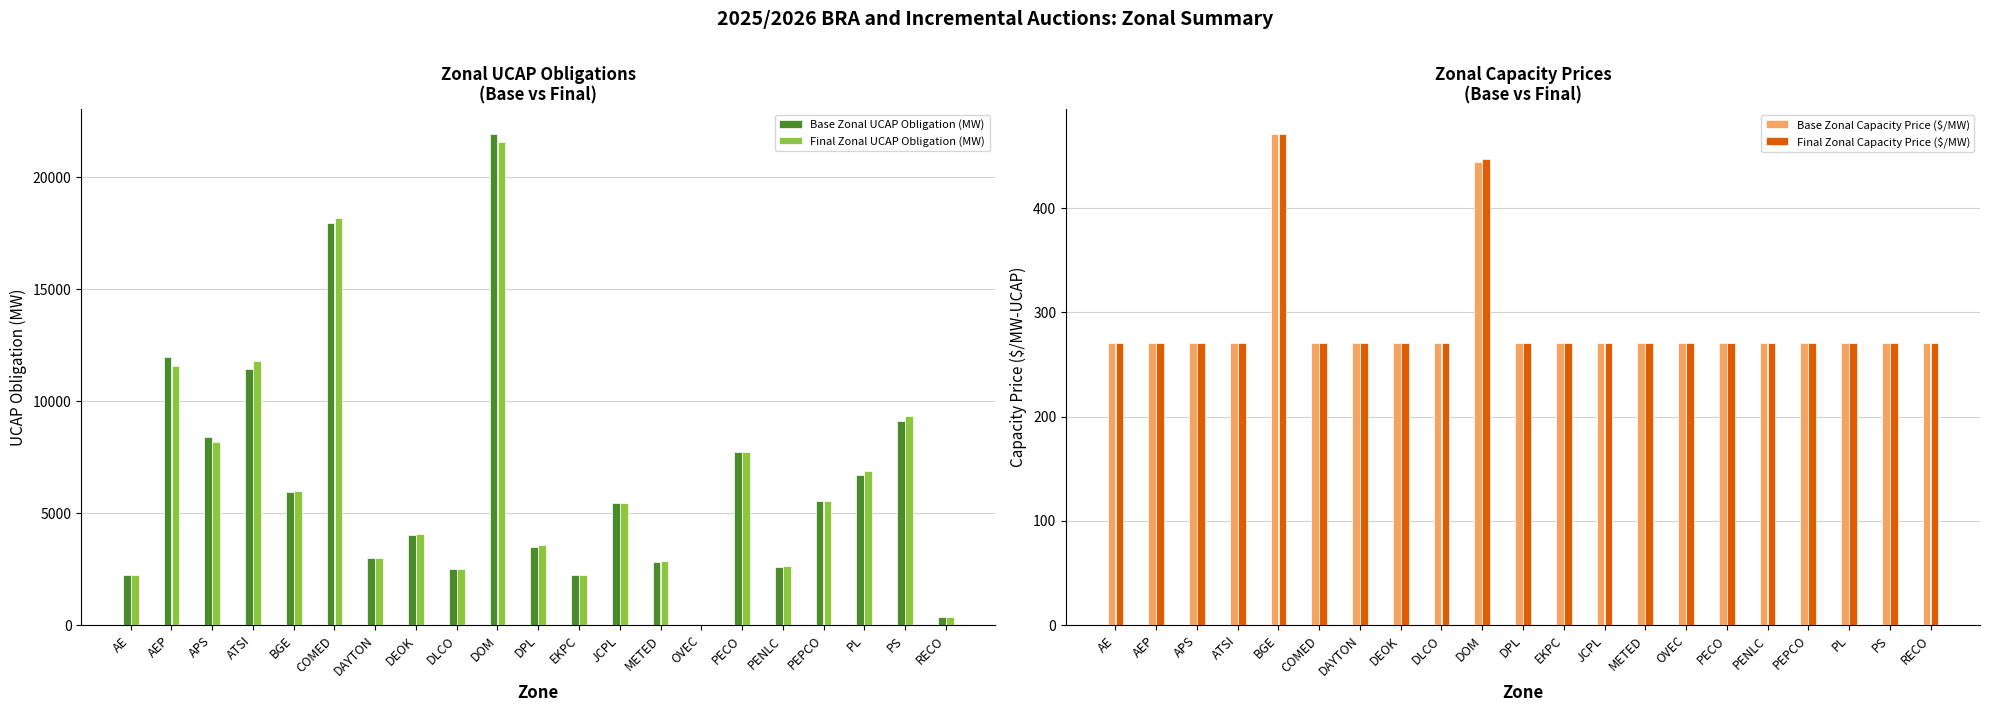

How many bars are there in total?

84